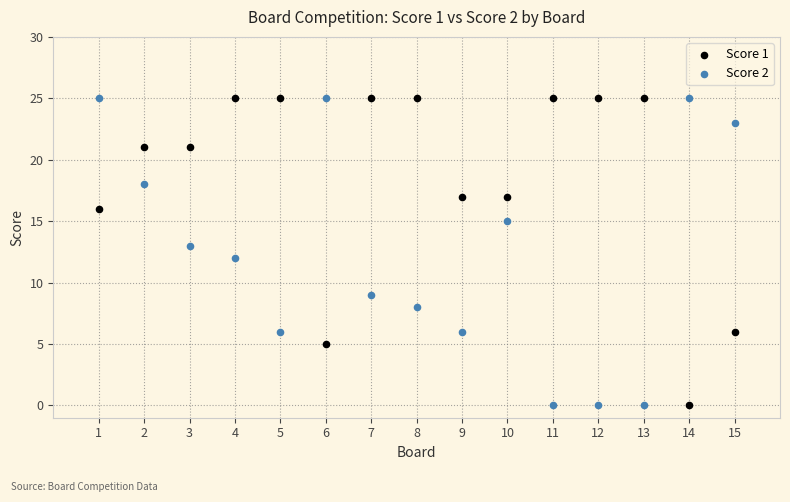

What is the X range (max minus min) for the scatter plot?

14